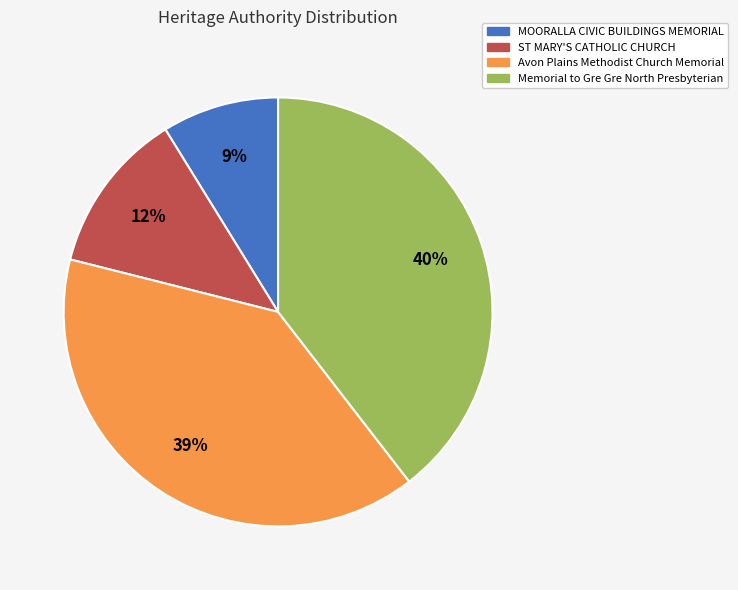

How many segments does this pie chart have?

4